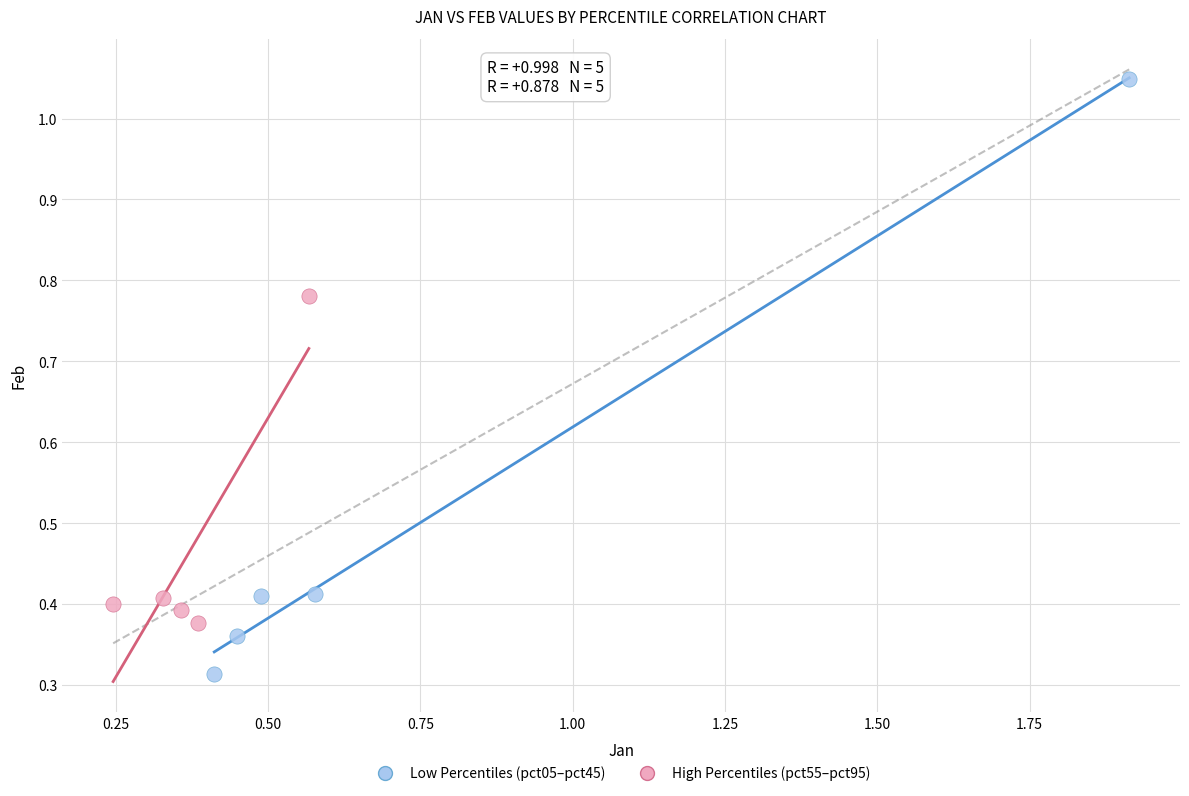

Which series reaches the maximum Y coordinate?

Low Percentiles (pct05–pct45)